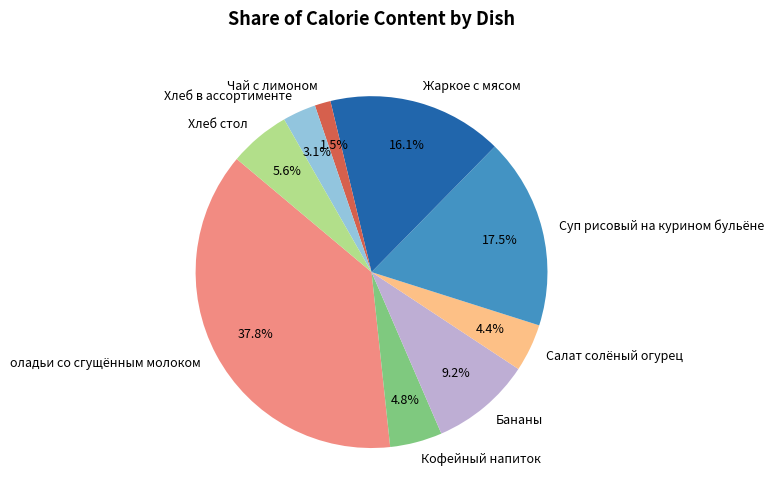

What is the smallest slice in the pie chart?

Чай с лимоном